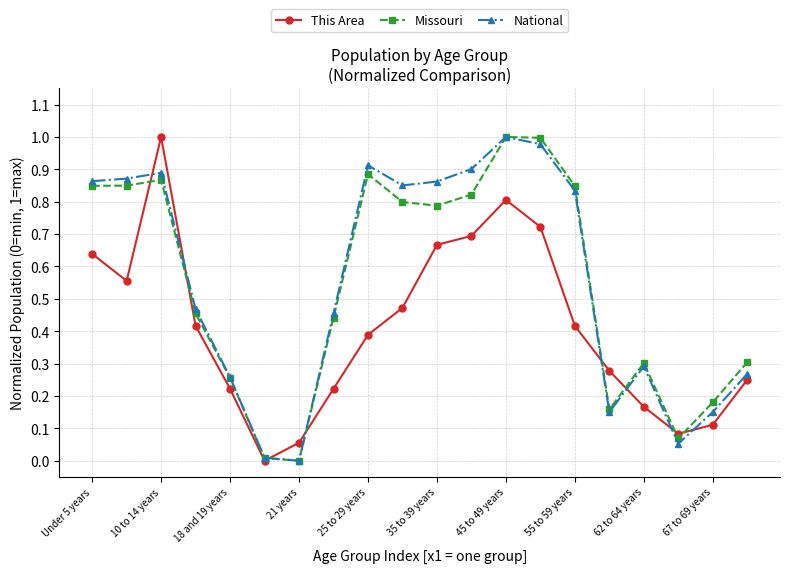

In This Area, how many points are higher than both neighbors (excluding endpoints)?

2